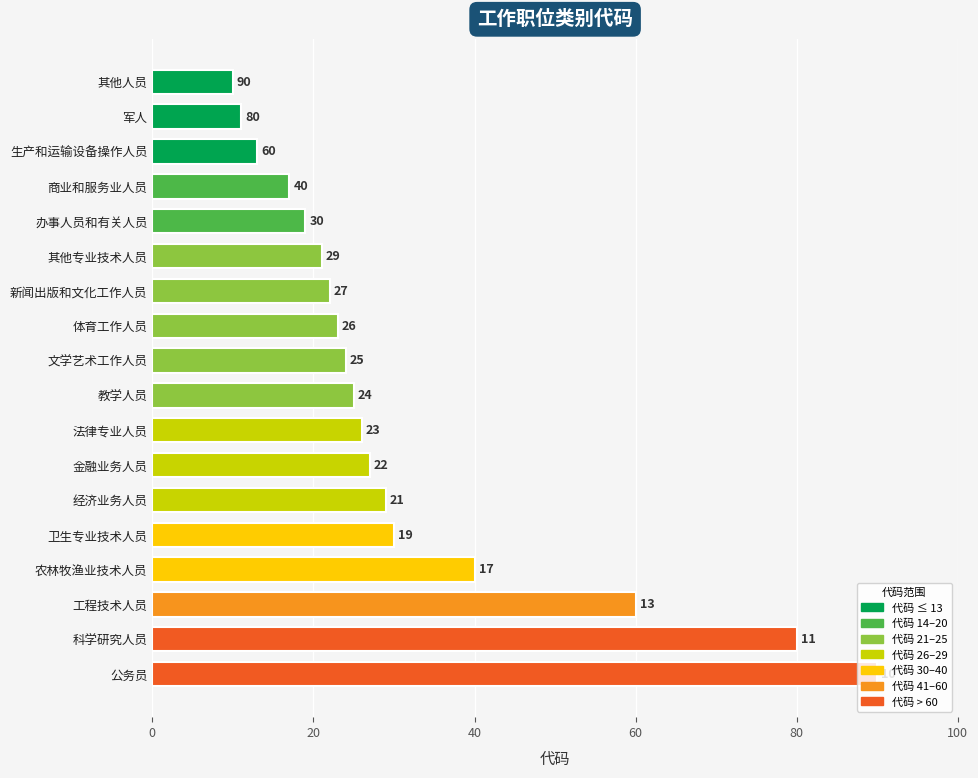

Which has a higher value, 商业和服务业人员 or 科学研究人员?

科学研究人员